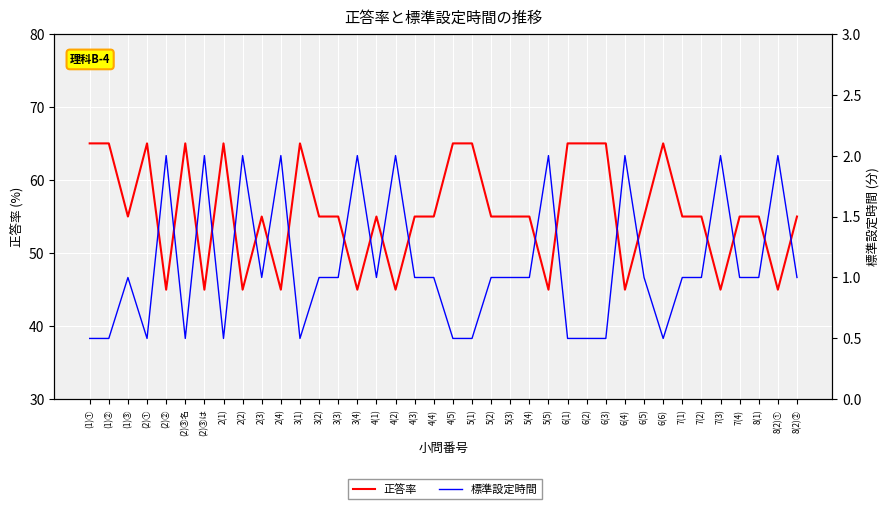

True or false: 標準設定時間 and 正答率 intersect in this chart.

False